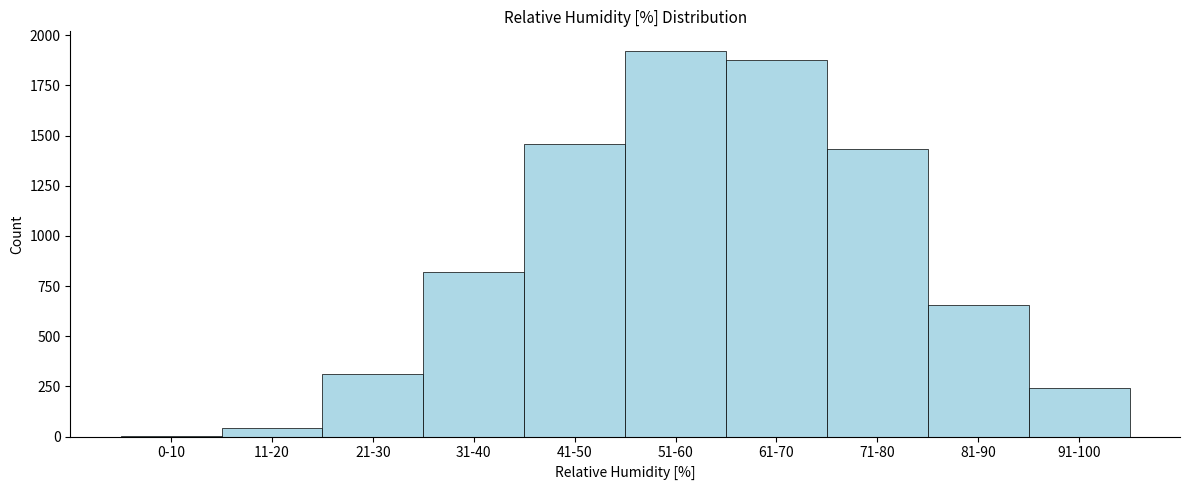

Reading left to right, list all the values displayed in this chart.

0-10=2	11-20=45	21-30=312	31-40=820	41-50=1456	51-60=1923	61-70=1876	71-80=1432	81-90=654	91-100=240